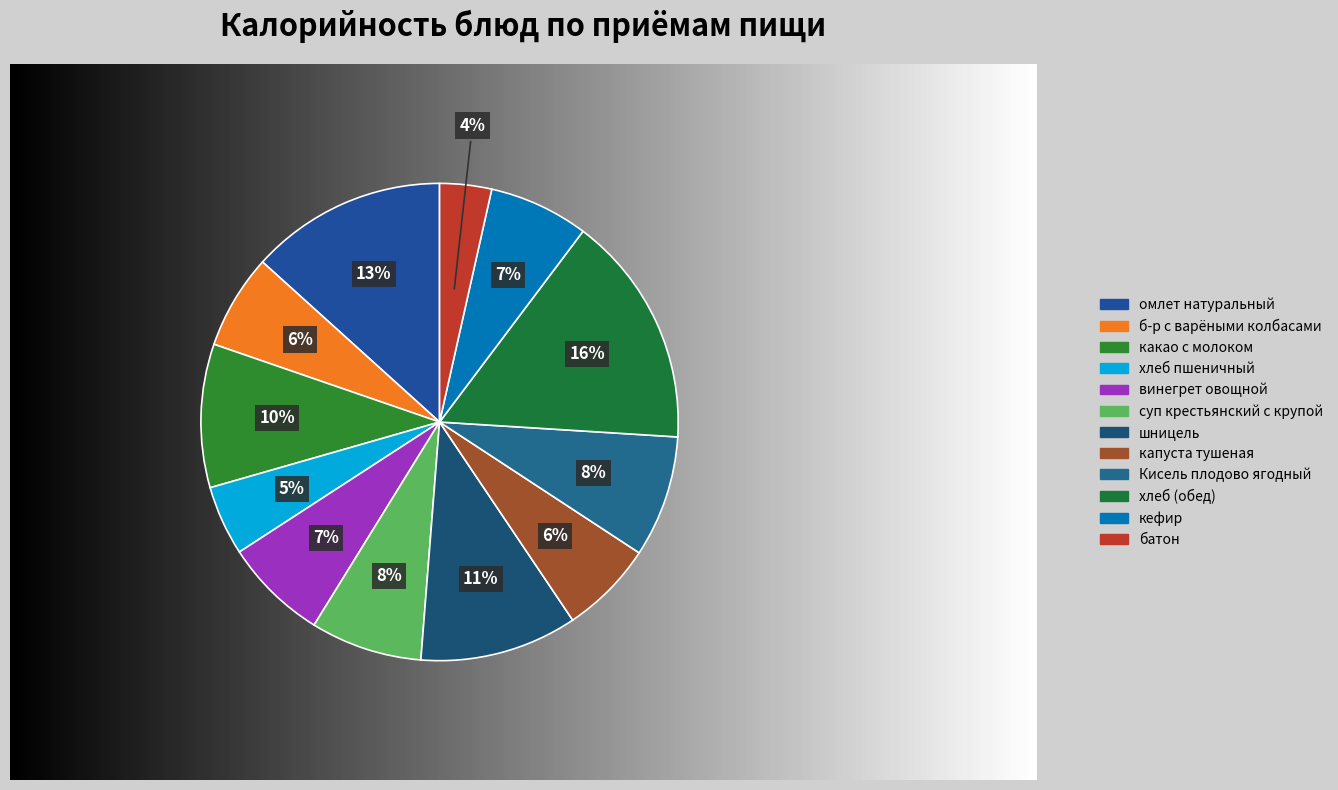

To the nearest percent, what is the difference between the largest and smallest slice percentages?

12%